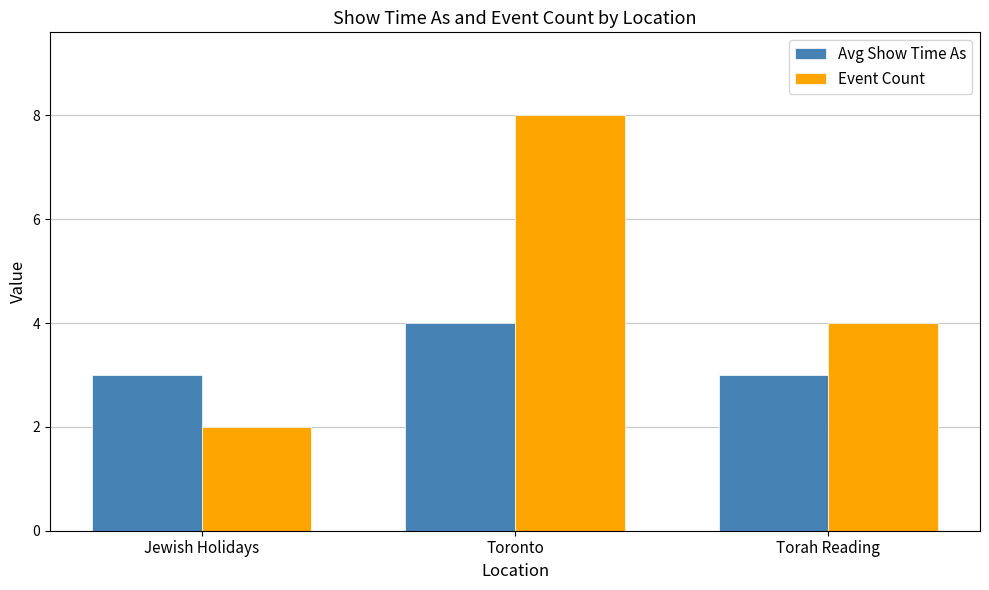

Between Jewish Holidays and Torah Reading, which series saw the biggest shift?

Event Count